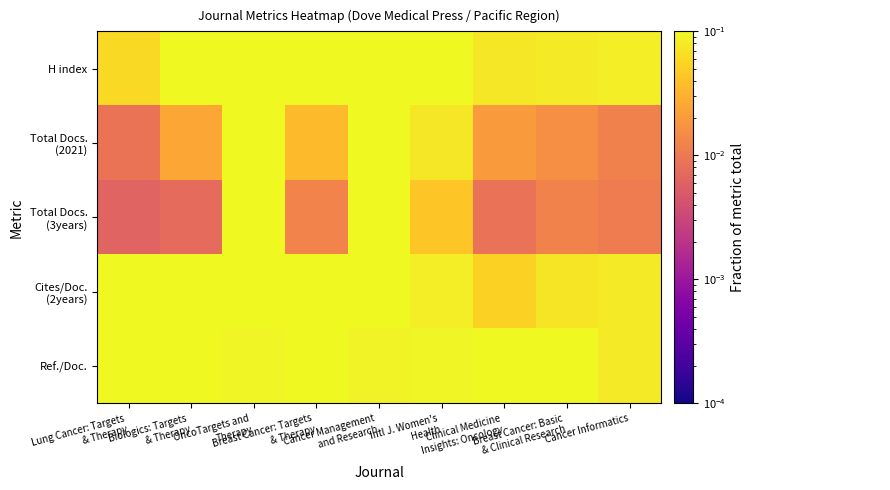

How many distinct data groups are displayed?

5